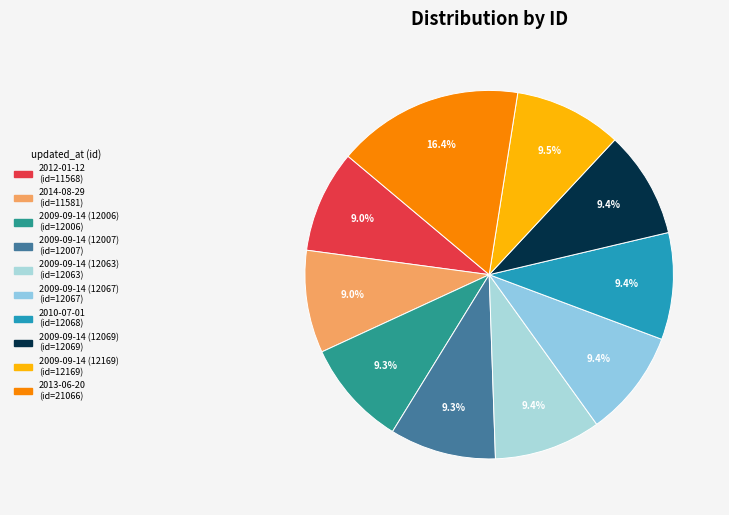

Which has a higher value, 2009-09-14 (12067) or 2010-07-01?

2010-07-01